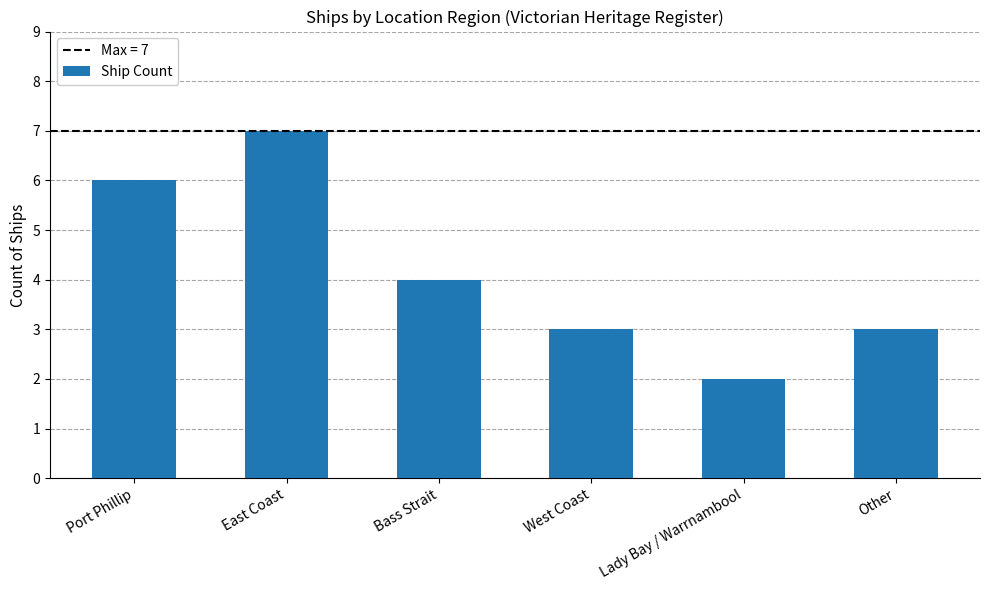

Is it true that the value at Other is 1?

False